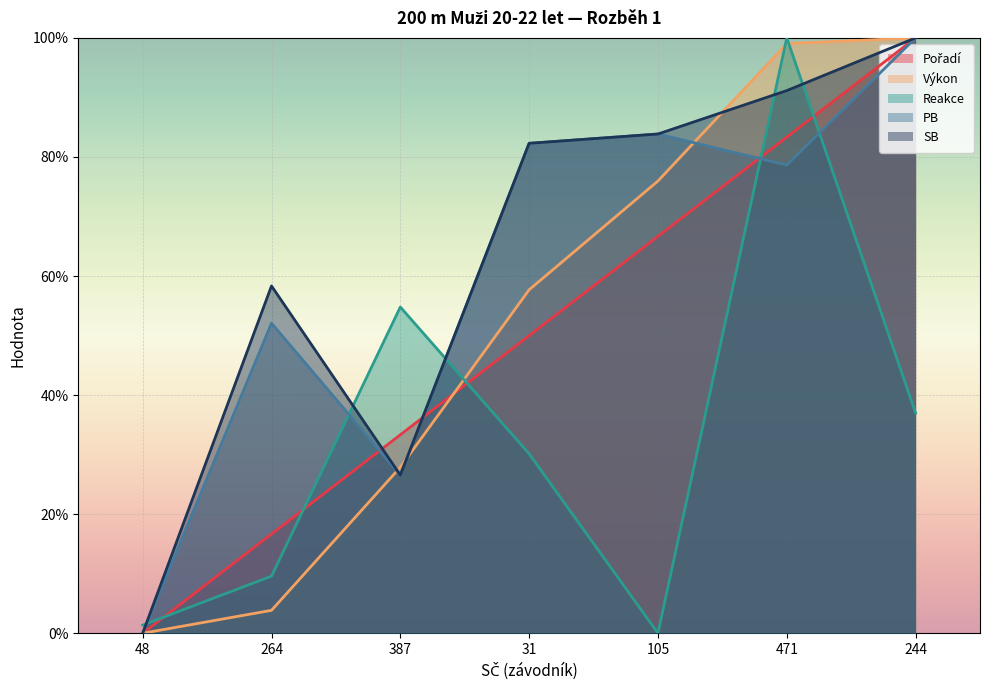

What is the label of the 1st point from the right?

244